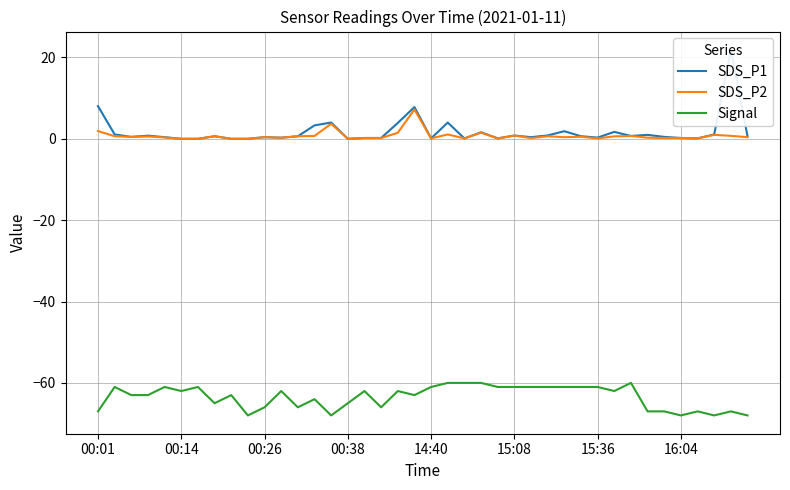

What is the lowest value of the Signal series?

-68.0